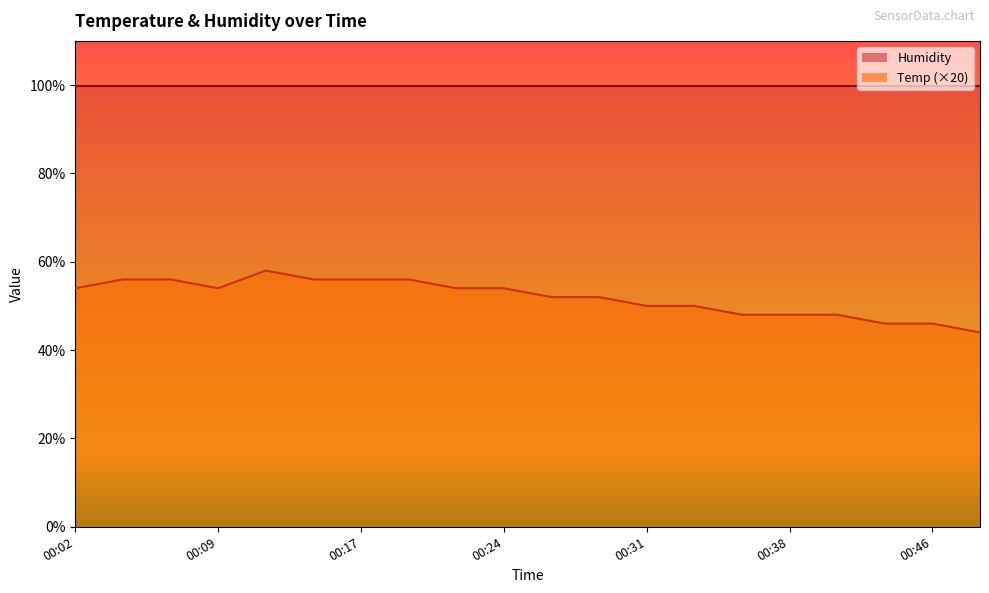

What is the smallest value displayed?

44